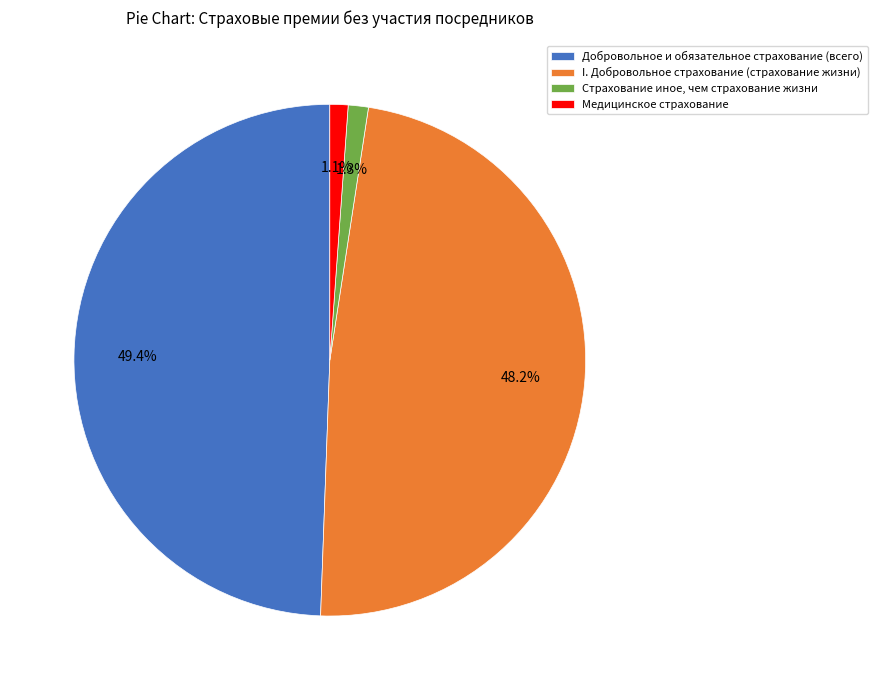

Which category has the biggest portion of the pie?

Добровольное и обязательное страхование (всего)